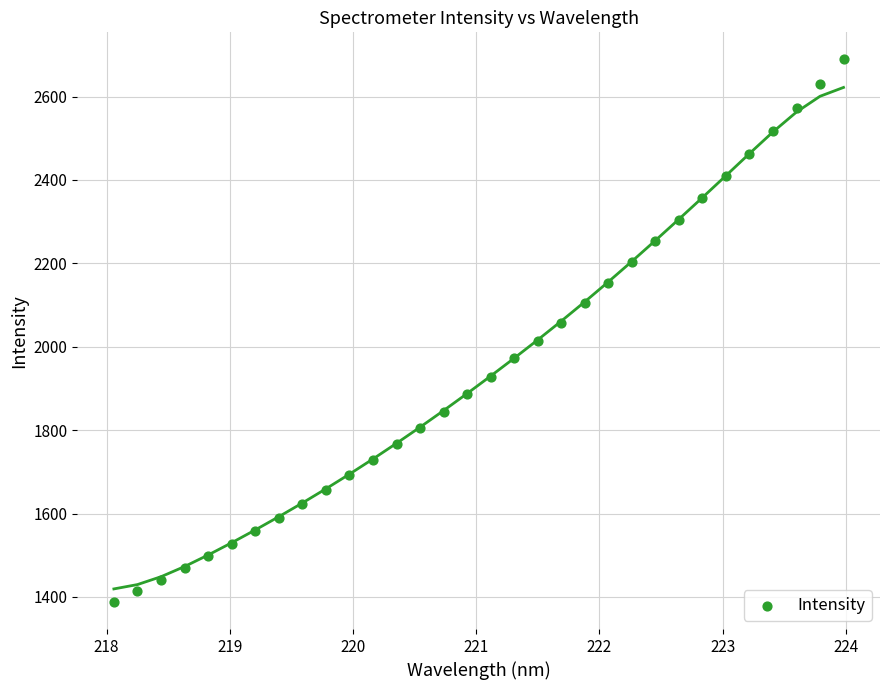

What is the range of X values (max minus min)?

5.9